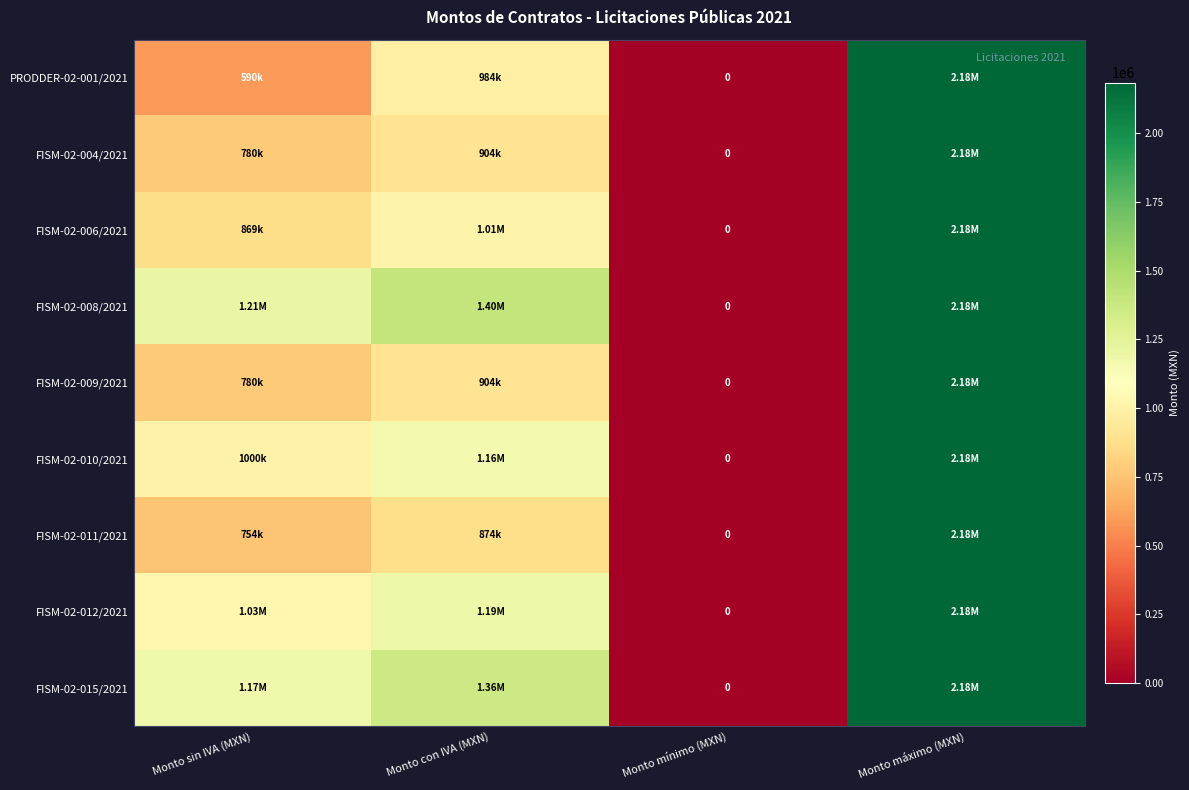

What is the sum of the FISM-02-004/2021 values at Monto mínimo (MXN) and Monto máximo (MXN)?

2183143.0